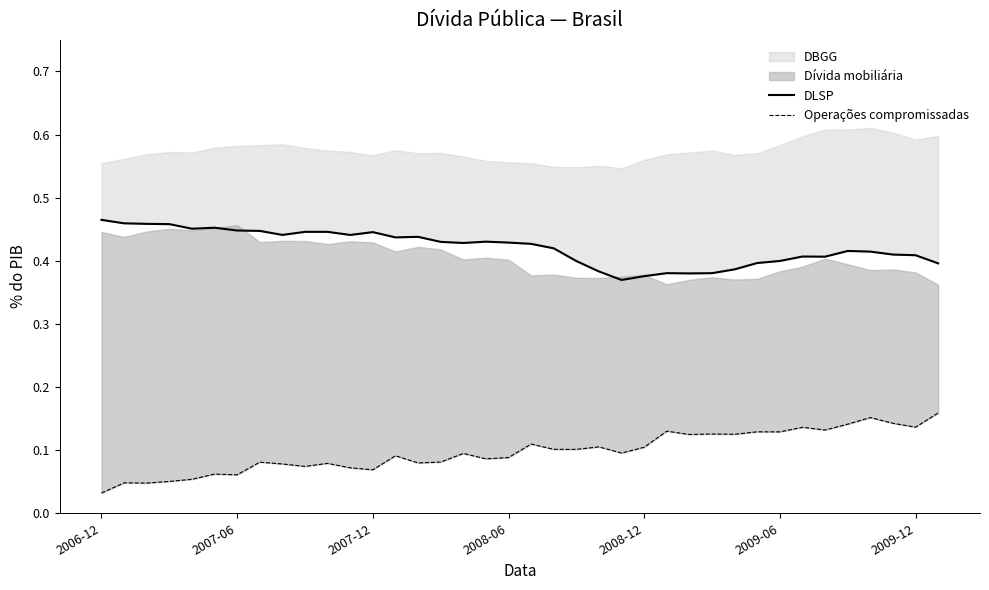

The value of Operações compromissadas at 2008-06 is 0.1. True or false?

True